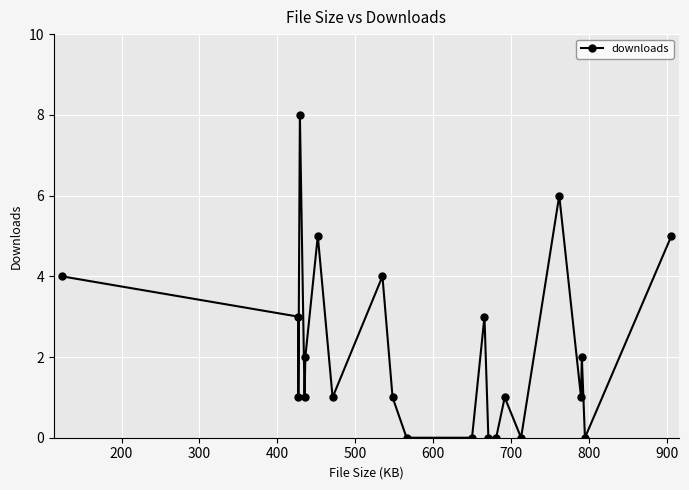

How many lines are shown in the chart?

1